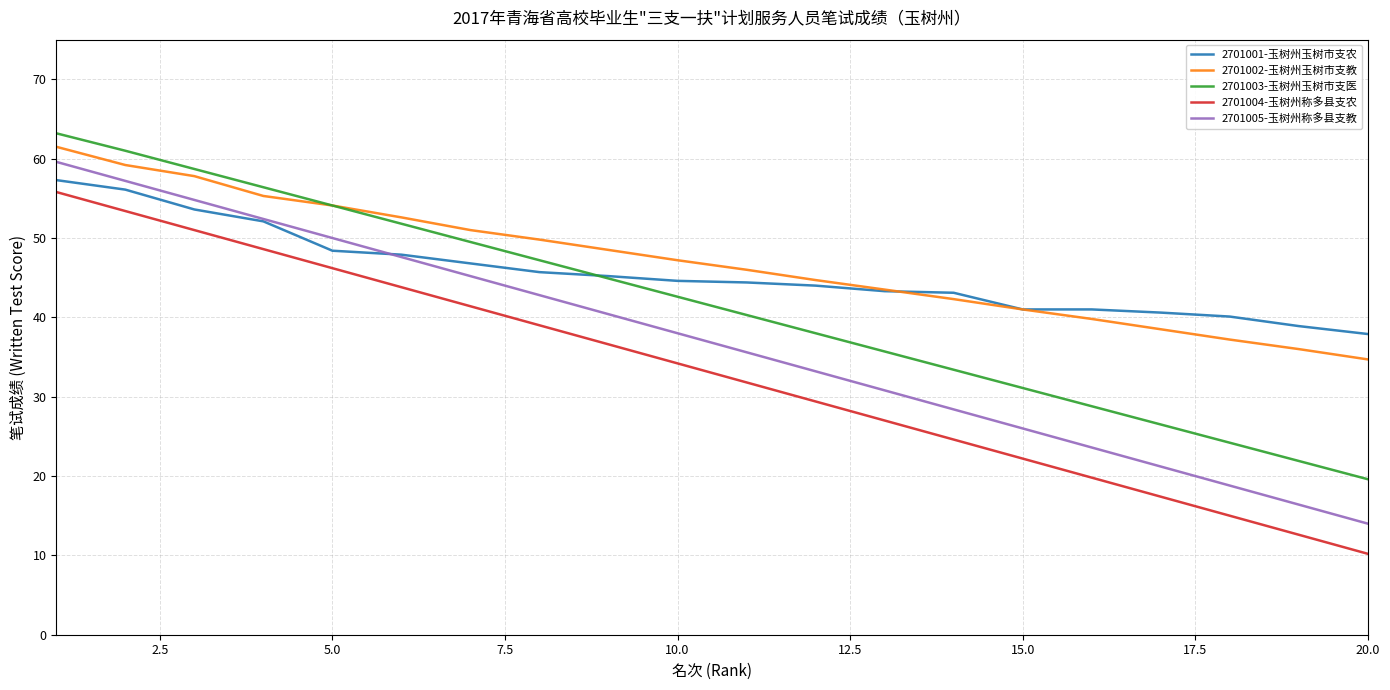

True or false: 2701005-玉树州称多县支教 and 2701002-玉树州玉树市支教 intersect in this chart.

False